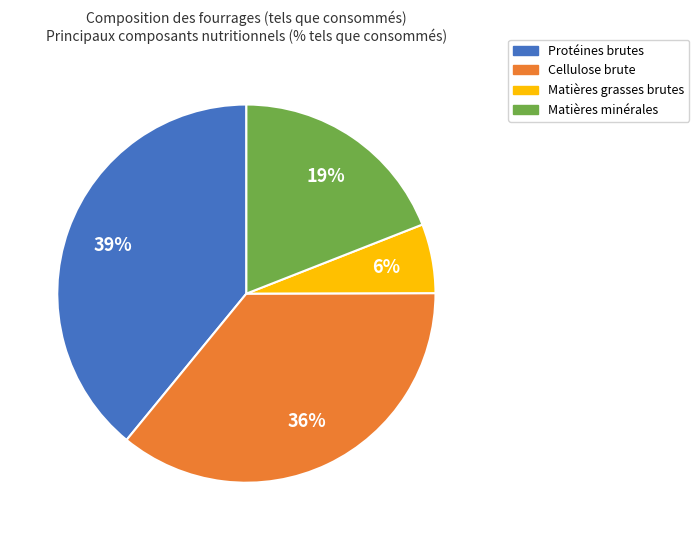

Is there any slice that represents more than half of the pie?

No